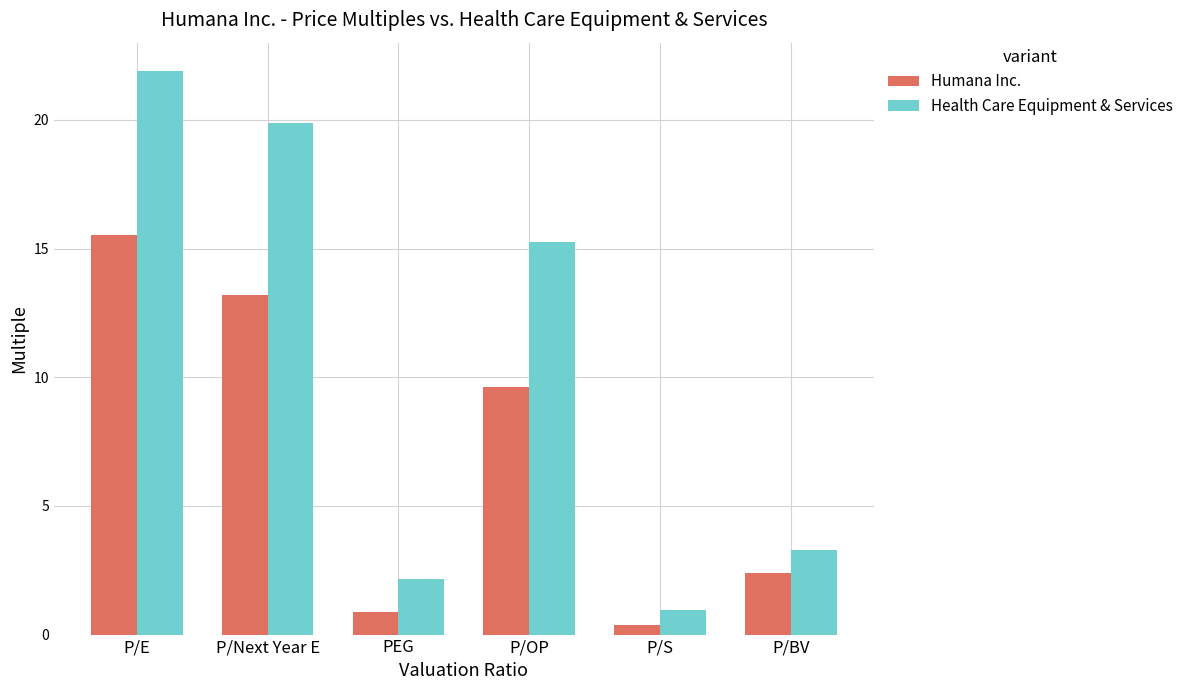

Where does the Health Care Equipment & Services series first go above 15?

P/E